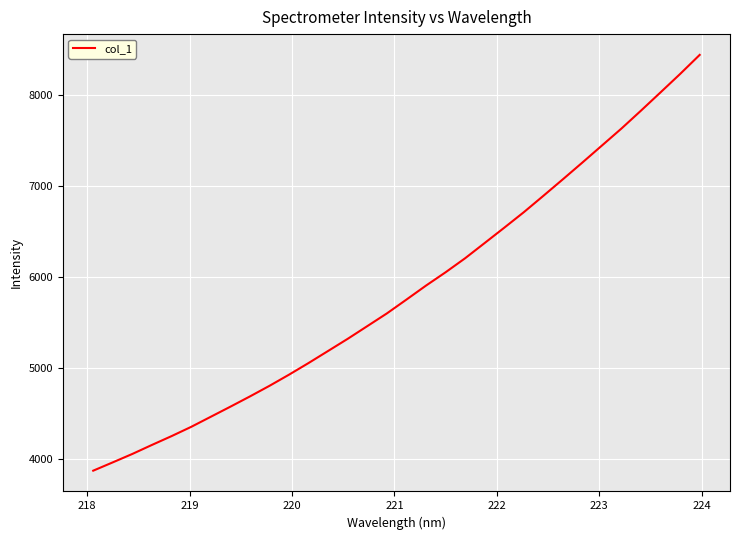

What is the smallest value displayed?

3872.4